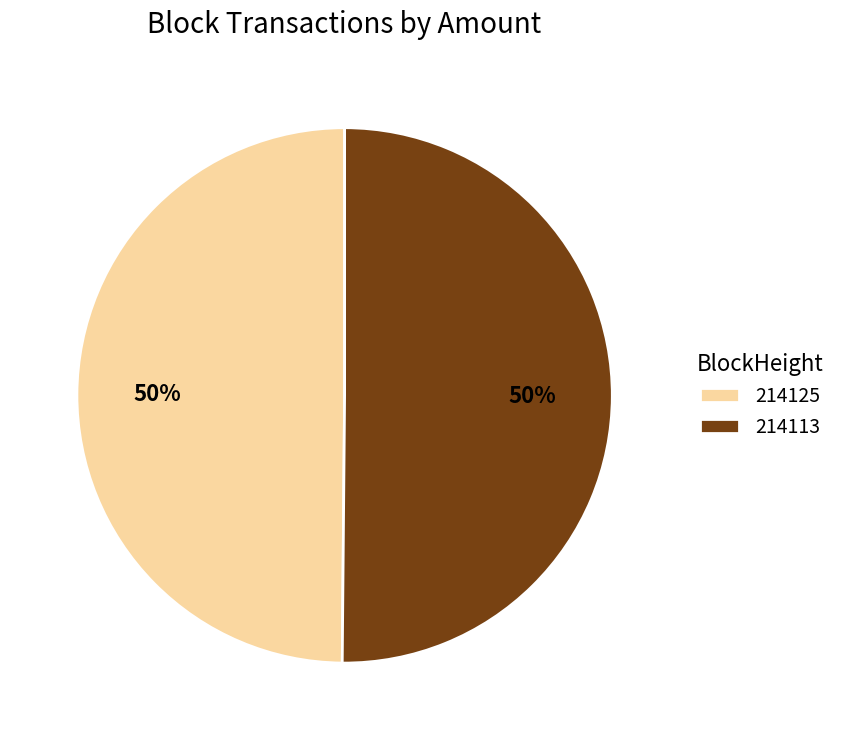

True or false: 214125 accounts for 50% of the total.

True